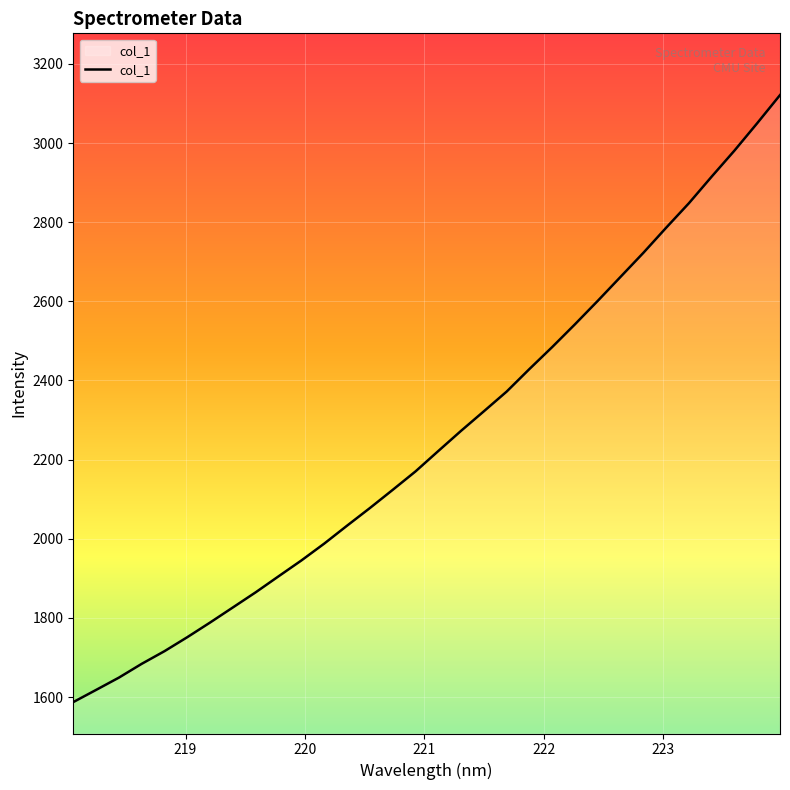

What is the greatest value displayed?

3121.2